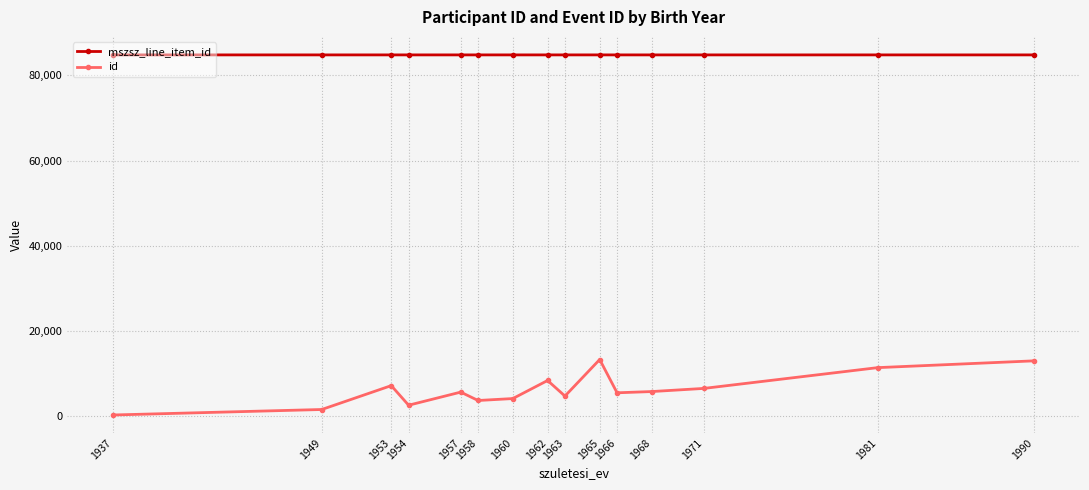

What is the spread (max minus min) of values at 1953?

77623.0